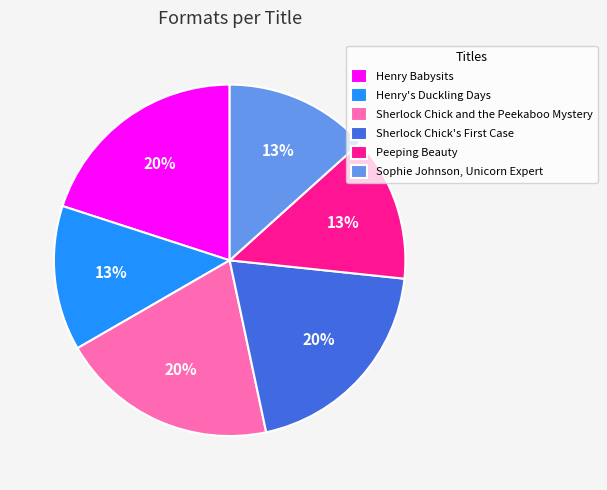

What is the ratio of the value at Sophie Johnson, Unicorn Expert to the value at Henry's Duckling Days?

1.0